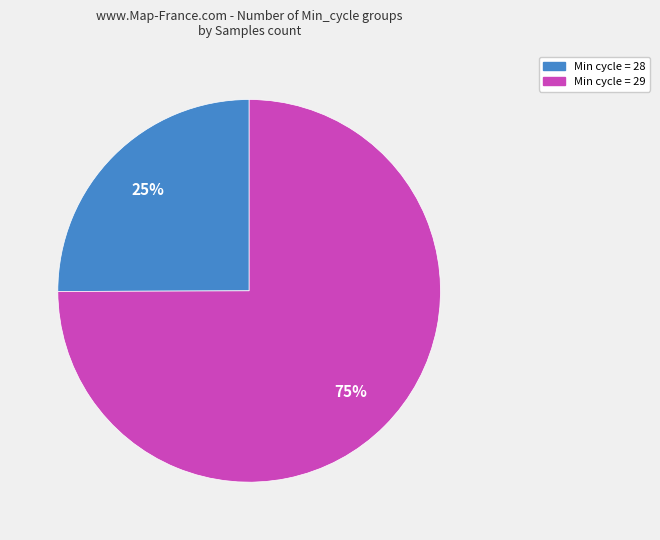

Count the number of slices in the pie.

2